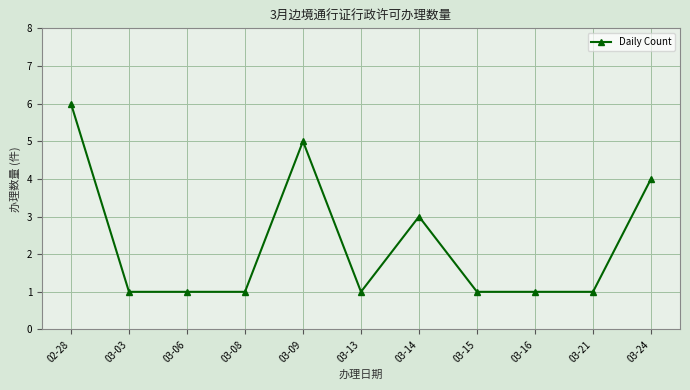

What is the value of the 5th point from the left?

5